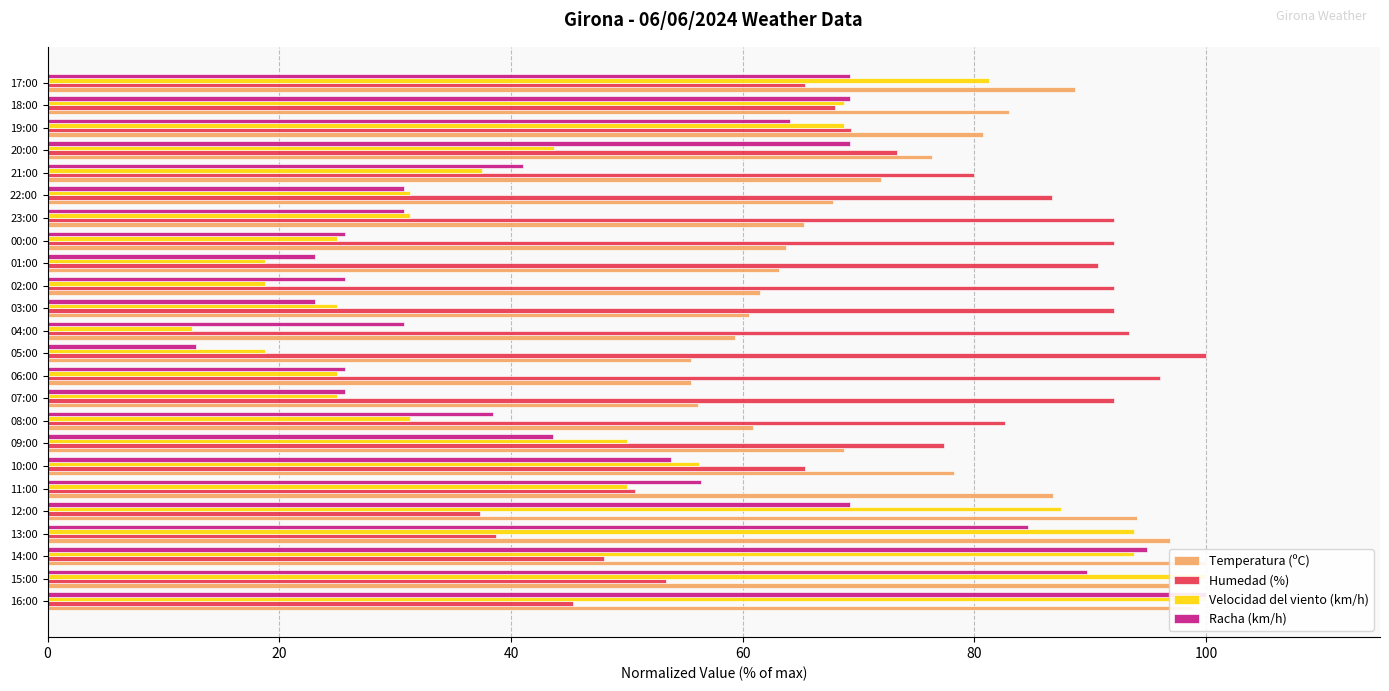

Reading left to right, extract all data points from this chart.

Temperatura (ºC): 98.7	96.8	100.0	96.8	94.0	86.8	78.2	68.8	60.9	56.2	55.5	55.5	59.3	60.6	61.5	63.1	63.7	65.3	67.8	71.9	76.3	80.8	83.0	88.6
Humedad (%): 45.3	53.3	48.0	38.7	37.3	50.7	65.3	77.3	82.7	92.0	96.0	100.0	93.3	92.0	92.0	90.7	92.0	92.0	86.7	80.0	73.3	69.3	68.0	65.3
Velocidad del viento (km/h): 100.0	100.0	93.8	93.8	87.5	50.0	56.2	50.0	31.2	25.0	25.0	18.8	12.5	25.0	18.8	18.8	25.0	31.2	31.2	37.5	43.8	68.8	68.8	81.2
Racha (km/h): 100.0	89.7	94.9	84.6	69.2	56.4	53.8	43.6	38.5	25.6	25.6	12.8	30.8	23.1	25.6	23.1	25.6	30.8	30.8	41.0	69.2	64.1	69.2	69.2